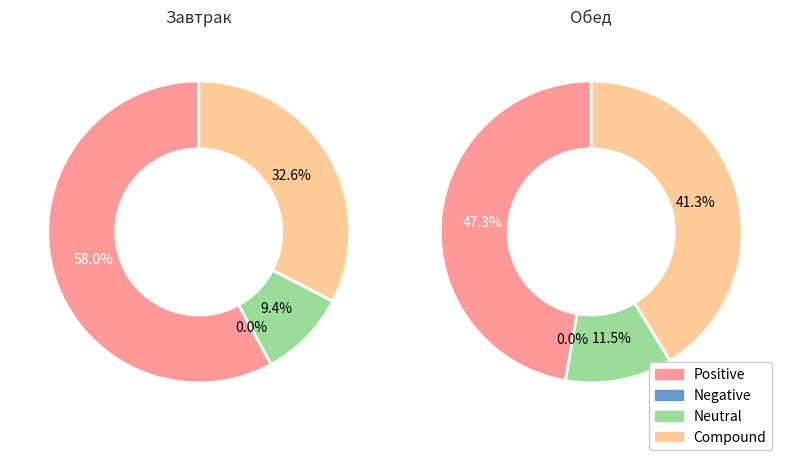

To the nearest percent, what is the difference between the 8 and 4 slice percentages?

28%